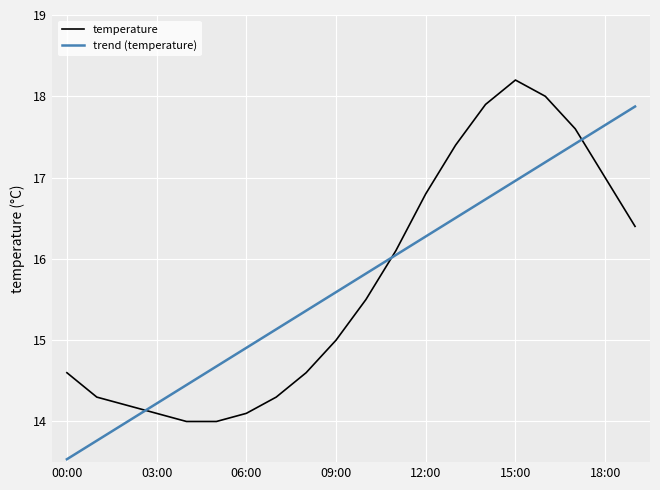

Rank the series by their maximum value, from highest to lowest.

temperature, trend (temperature)